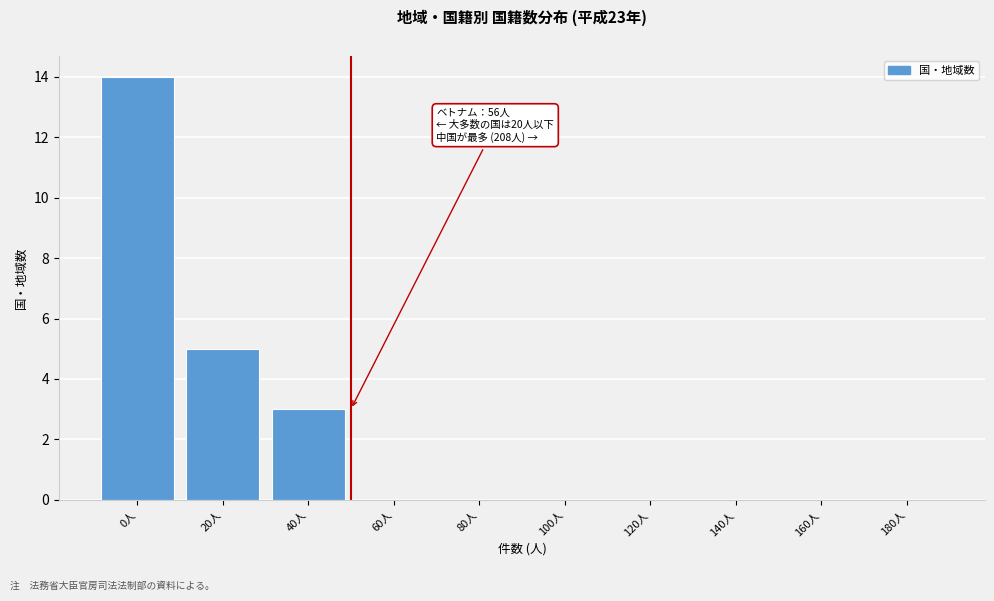

Reading right to left, transcribe all the data shown in this chart.

180人=0	160人=0	140人=0	120人=0	100人=0	80人=0	60人=0	40人=3	20人=5	0人=14